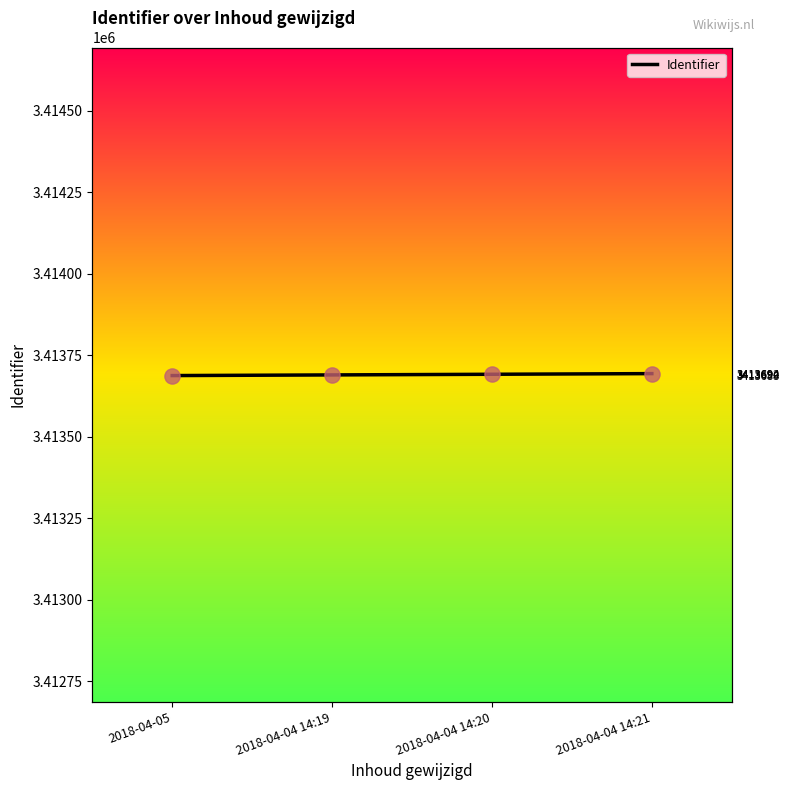

What is the change in value from 2018-04-04 14:20 to 2018-04-04 14:21?

+2